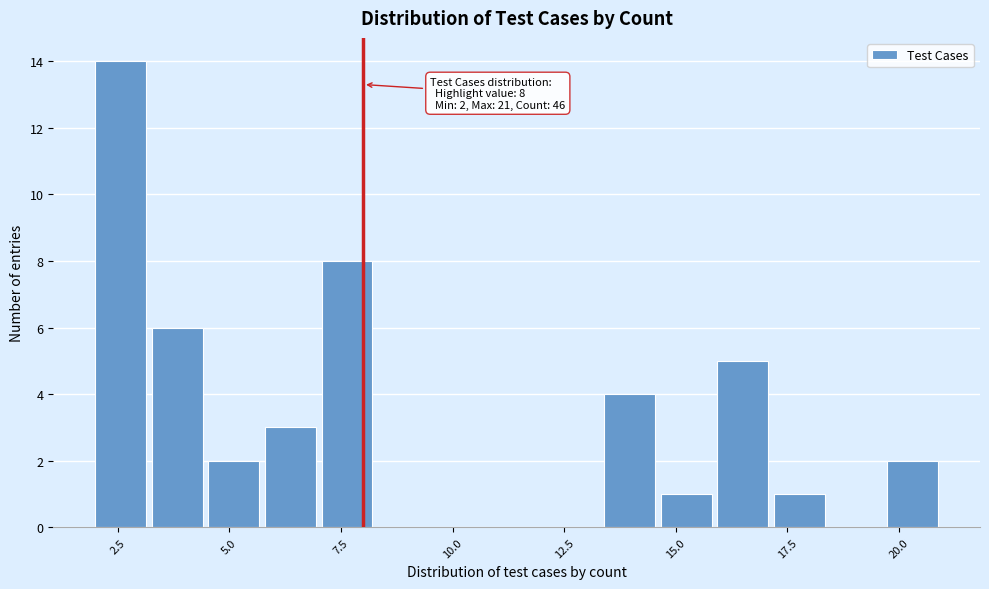

Read against the x-axis, roughly where is the centre of the tallest bar?

2.5